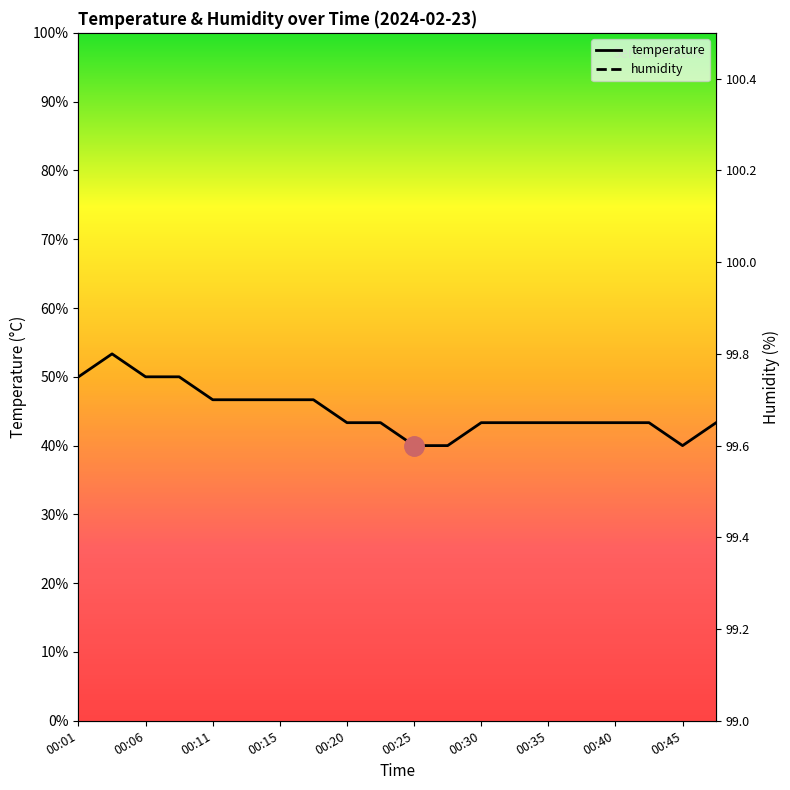

What is the highest value of the temperature series?

53.3